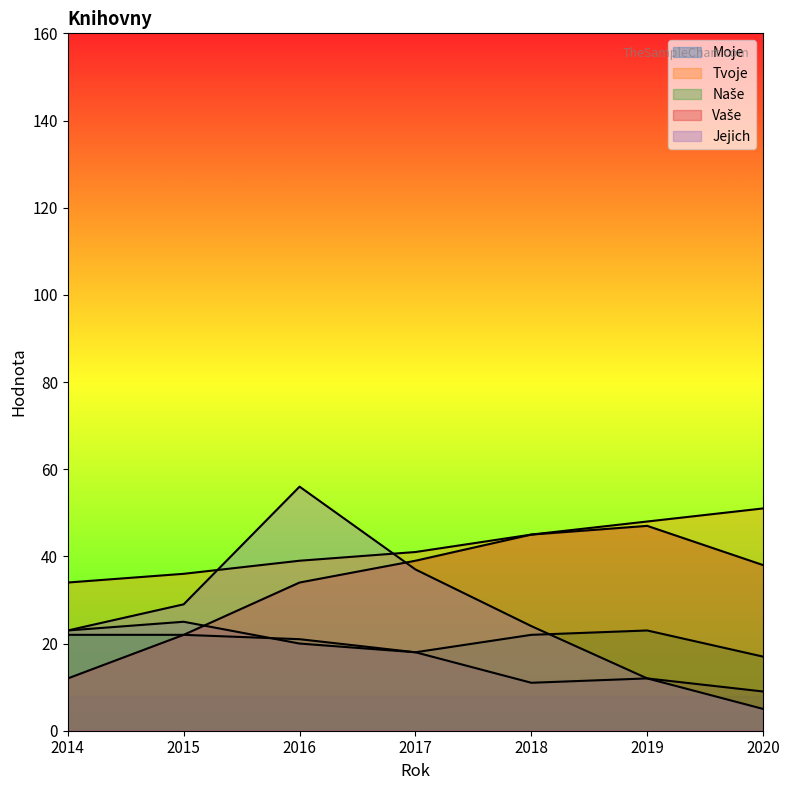

Does the chart display data point markers on the line(s)?

No